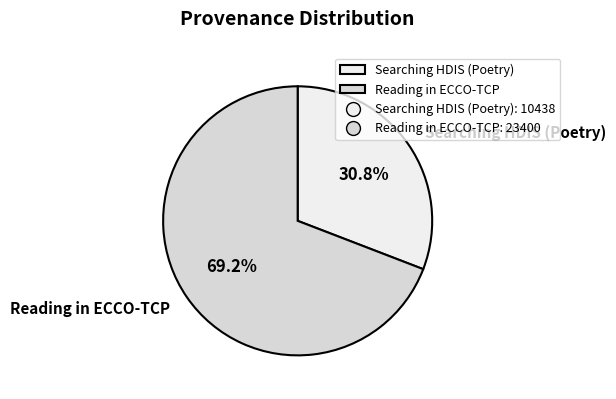

Is there any slice that represents more than half of the pie?

Yes